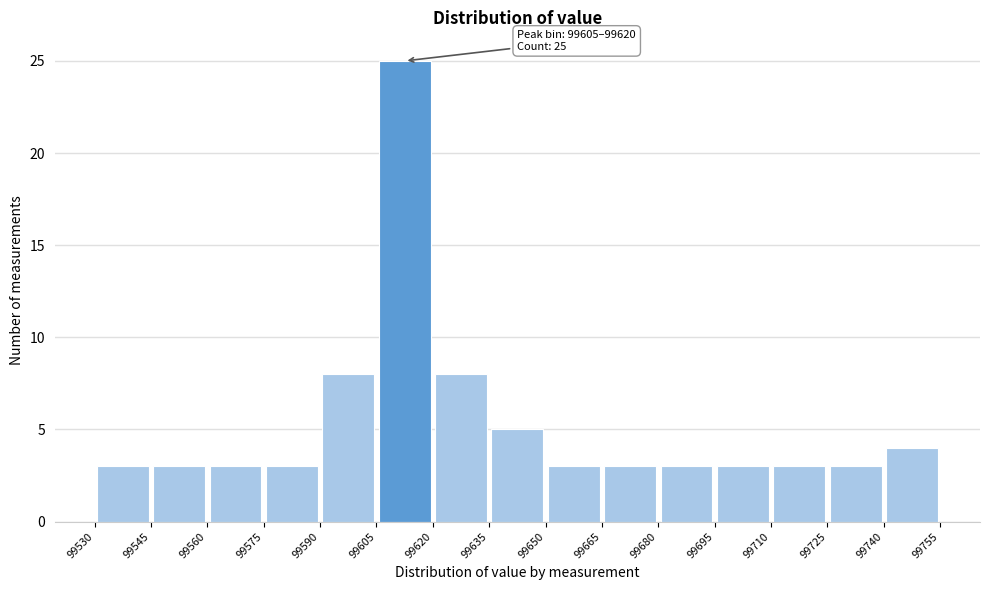

Over which range of the x-axis is the bar tallest?

99605 to 99620